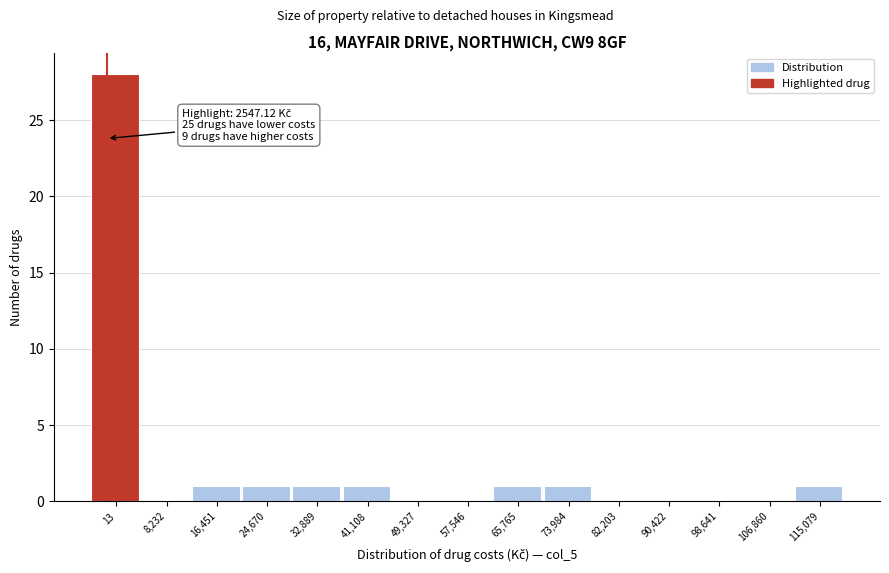

Reading right to left, extract all data points from this chart.

115,079=1	106,860=0	98,641=0	90,422=0	82,203=0	73,984=1	65,765=1	57,546=0	49,327=0	41,108=1	32,889=1	24,670=1	16,451=1	8,232=0	13=28